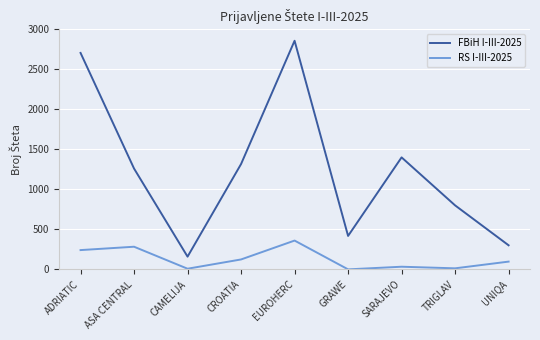

Which series has the largest total across all categories?

FBiH I-III-2025